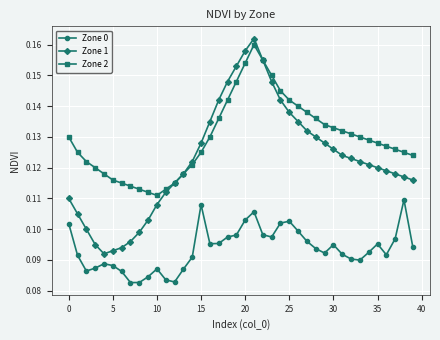

Is this an area chart (filled region under the line)?

No